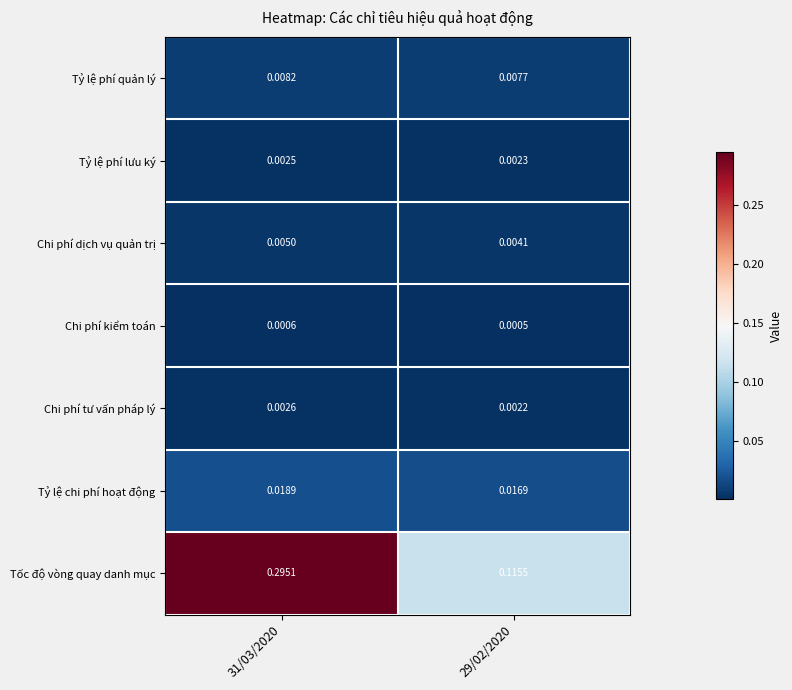

Which series has the largest total across all categories?

Tốc độ vòng quay danh mục